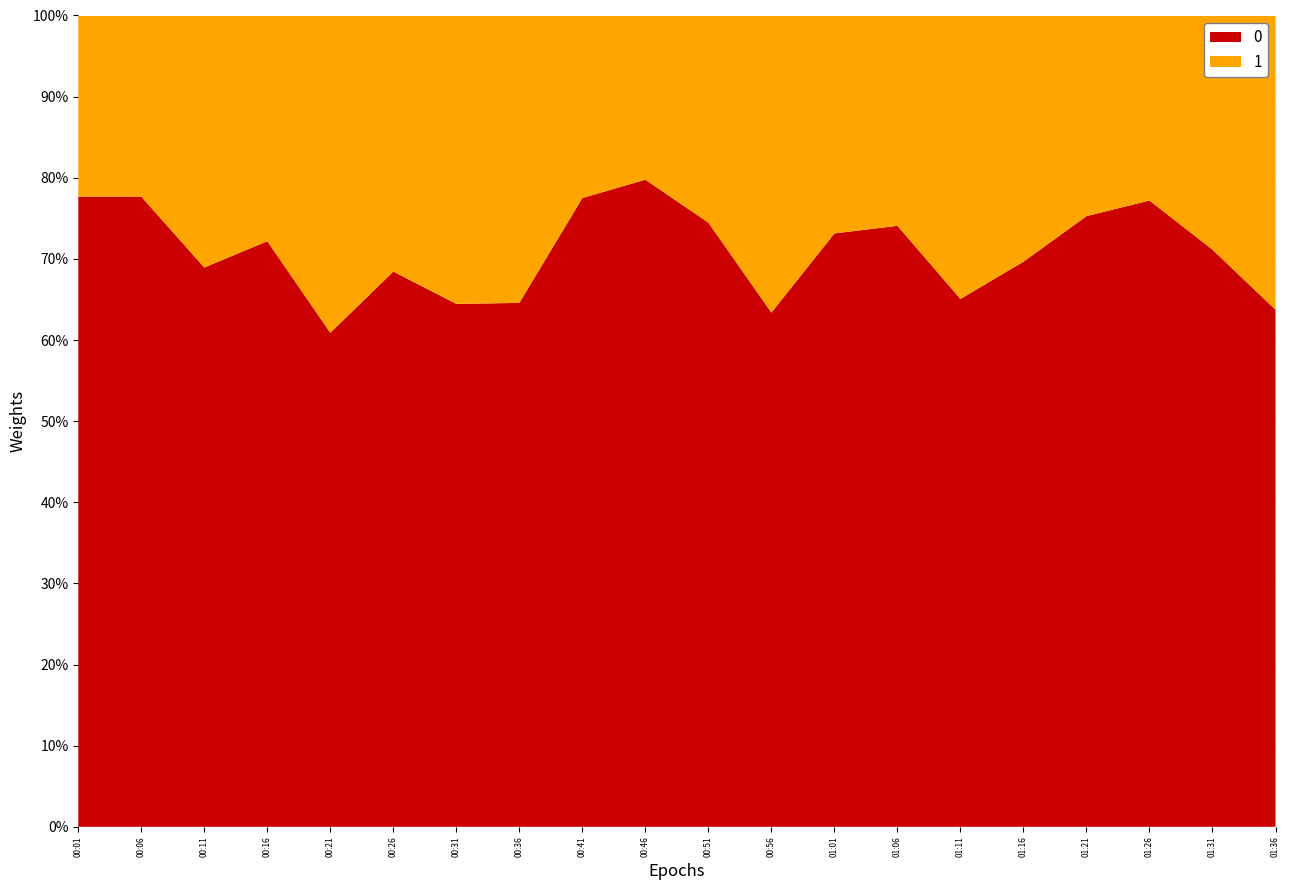

Which category has the lowest value in the 0 series?

00:21